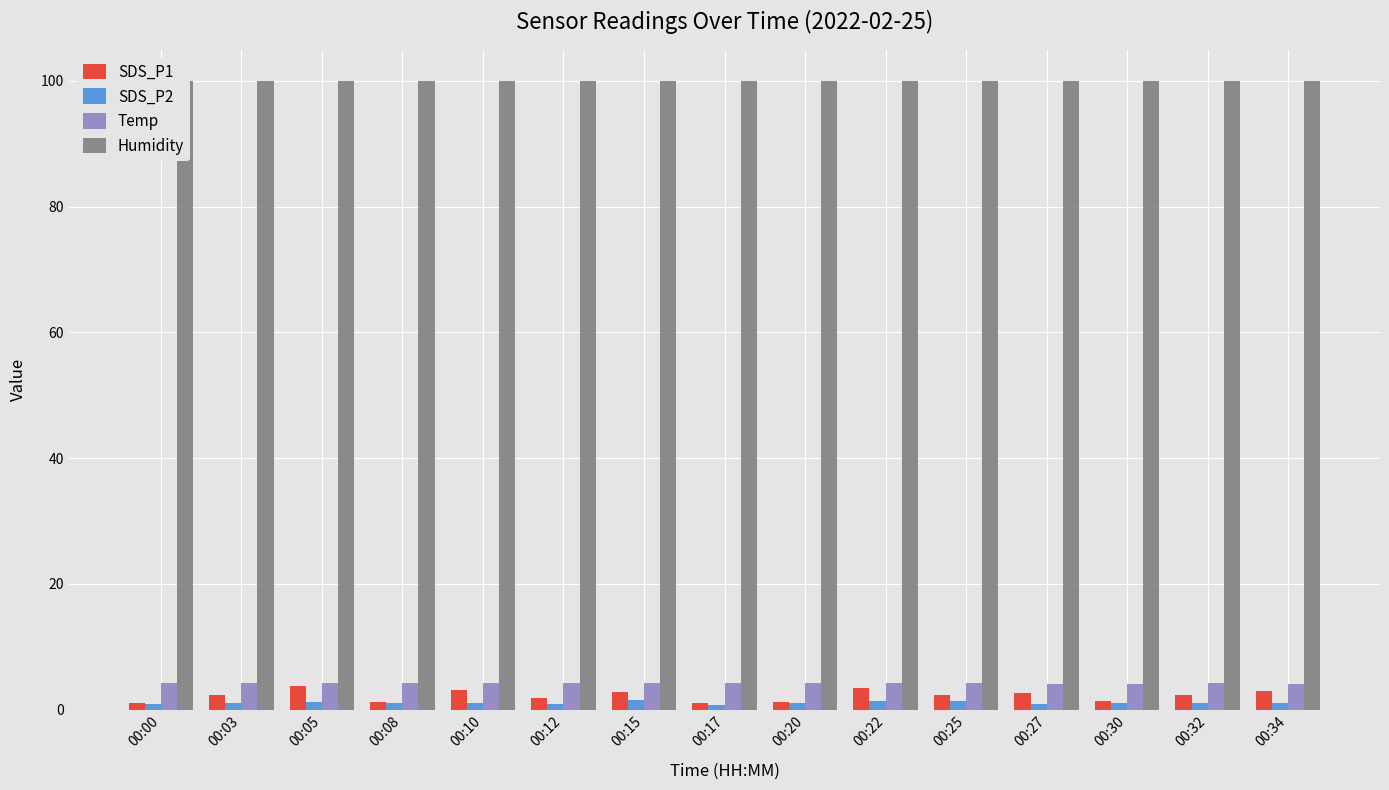

How many bars are there in each group?

4